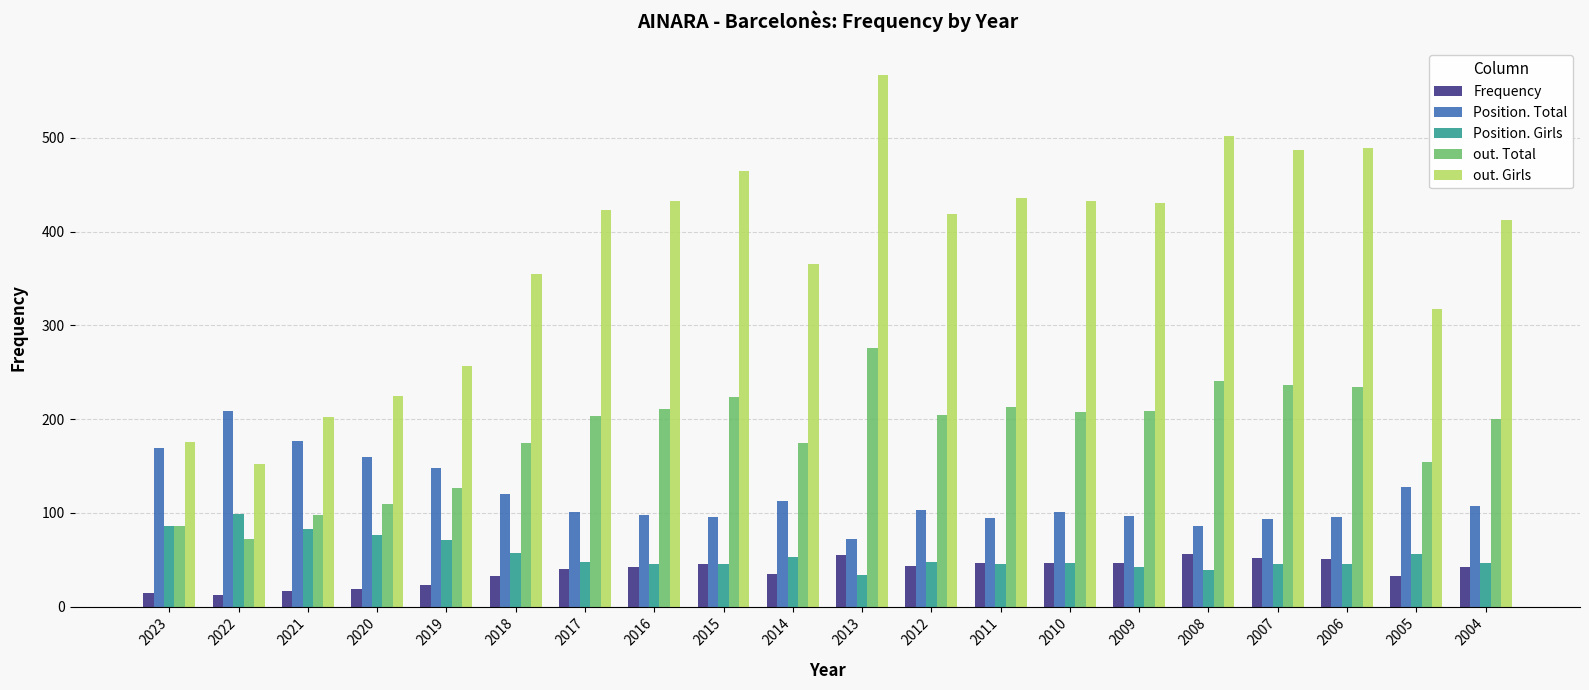

How many values in the Position. Girls series are below 48?

10